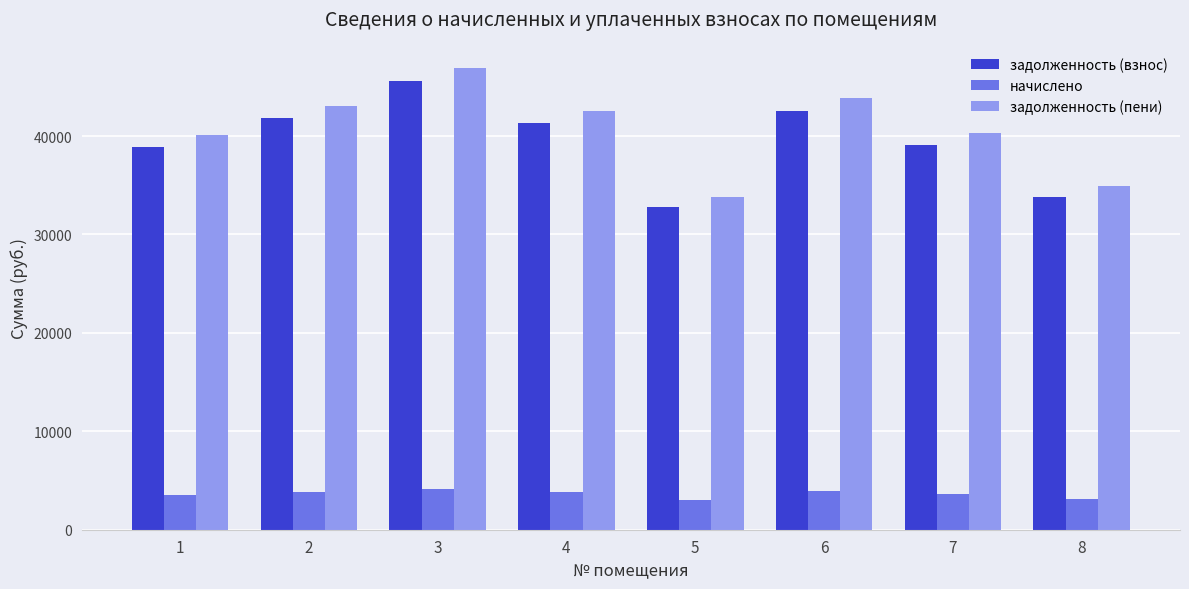

Rank the series at 1 from lowest to highest value.

начислено, задолженность (взнос), задолженность (пени)